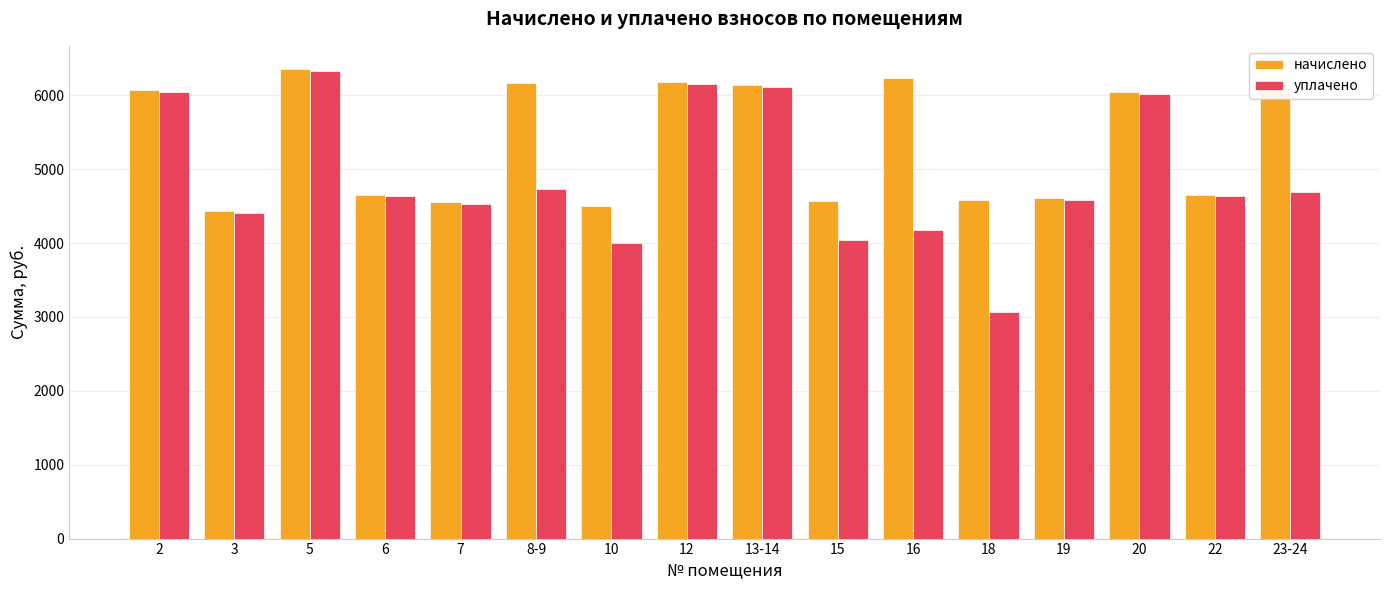

The value of уплачено at 19 is 1080.1. True or false?

False